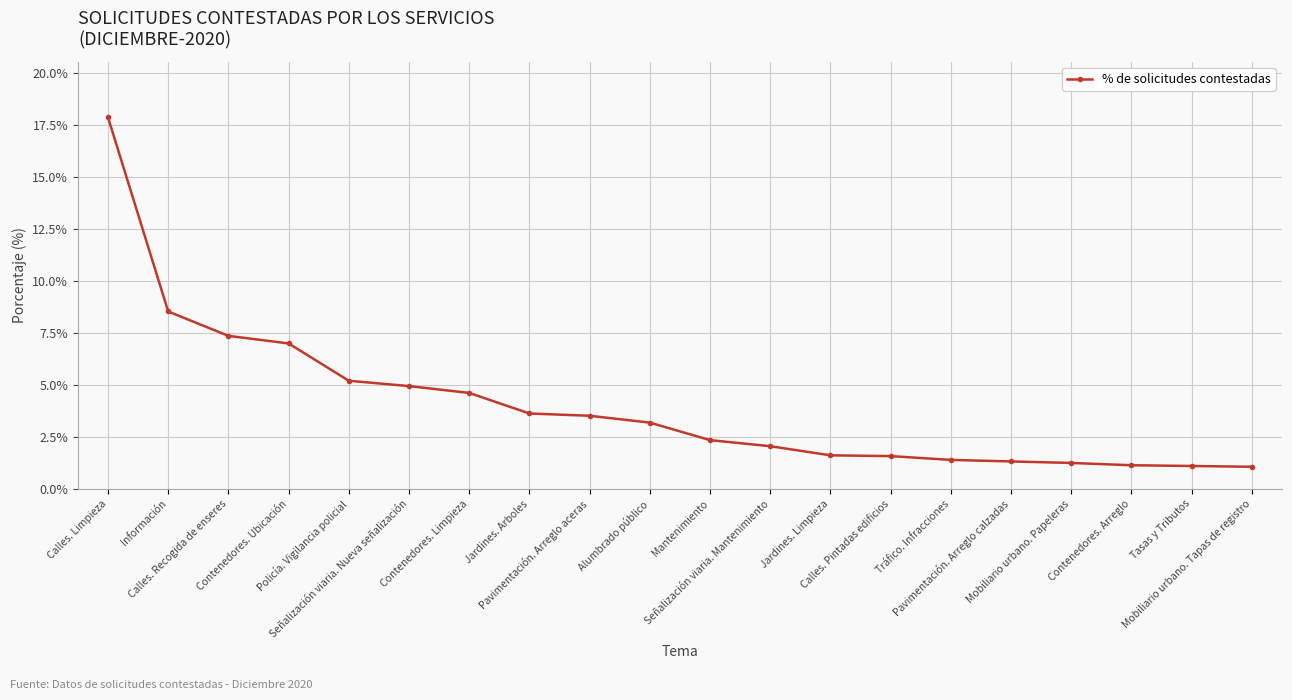

Is this an area chart (filled region under the line)?

No